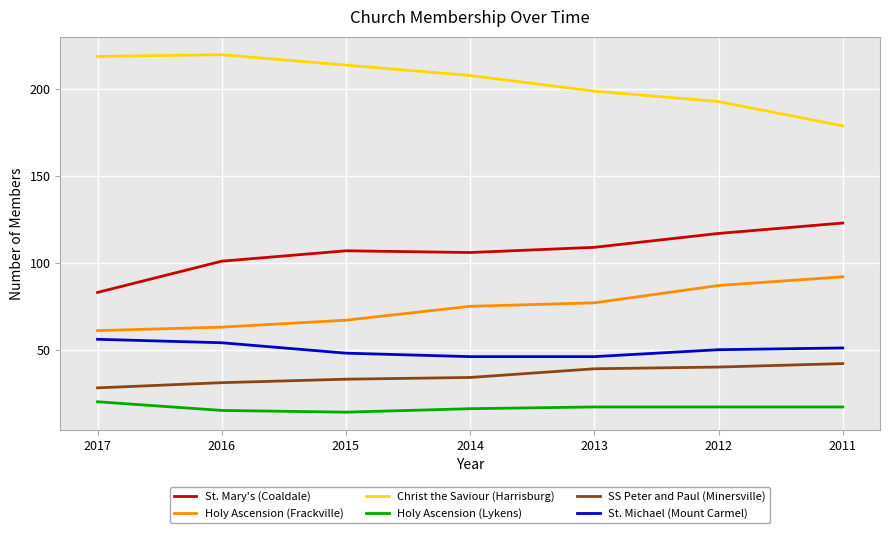

How many values in the St. Michael (Mount Carmel) series are below 50?

3